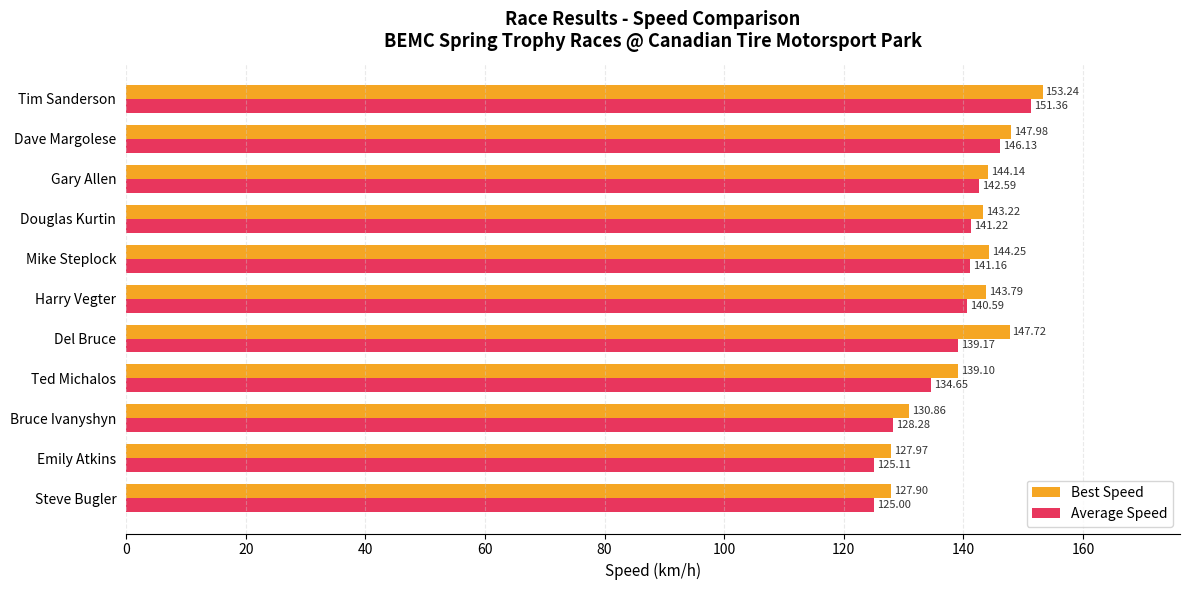

At Ted Michalos, list the series in order from smallest to largest.

Average Speed, Best Speed